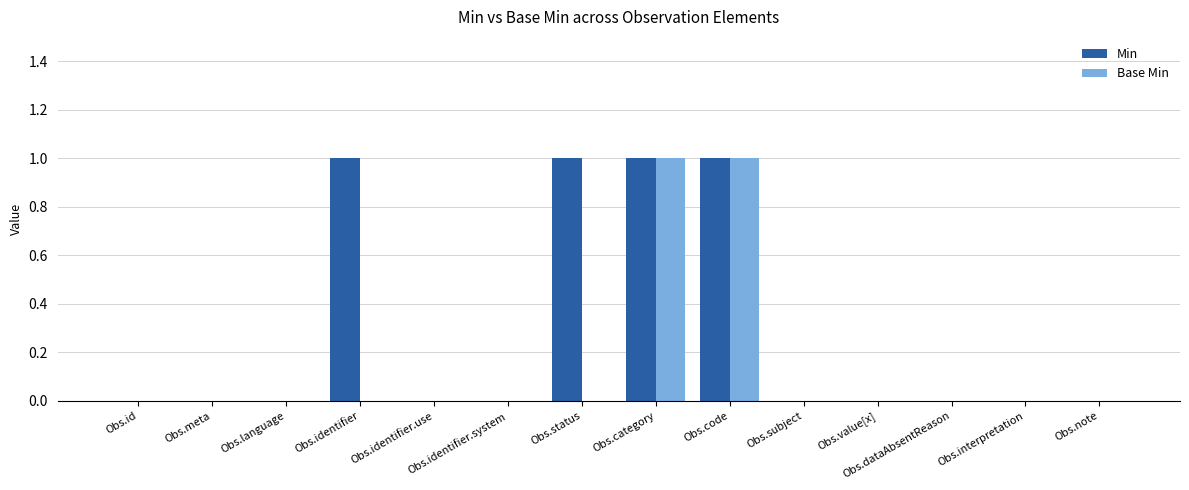

What is the sum of all Min values?

4